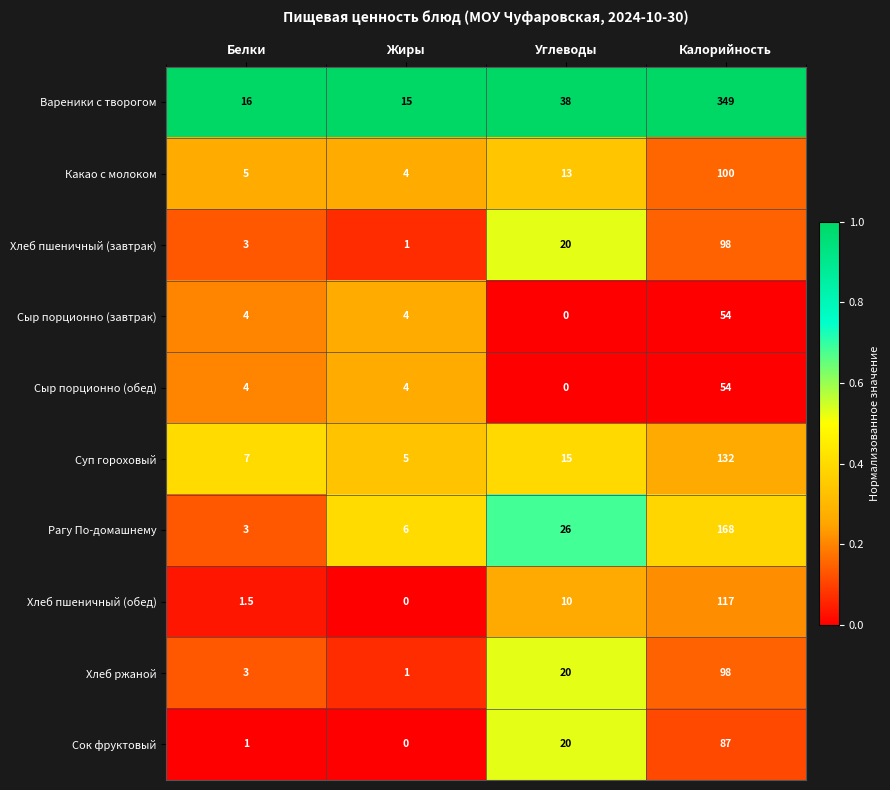

Which category has the lowest value in the Хлеб пшеничный (завтрак) series?

Жиры